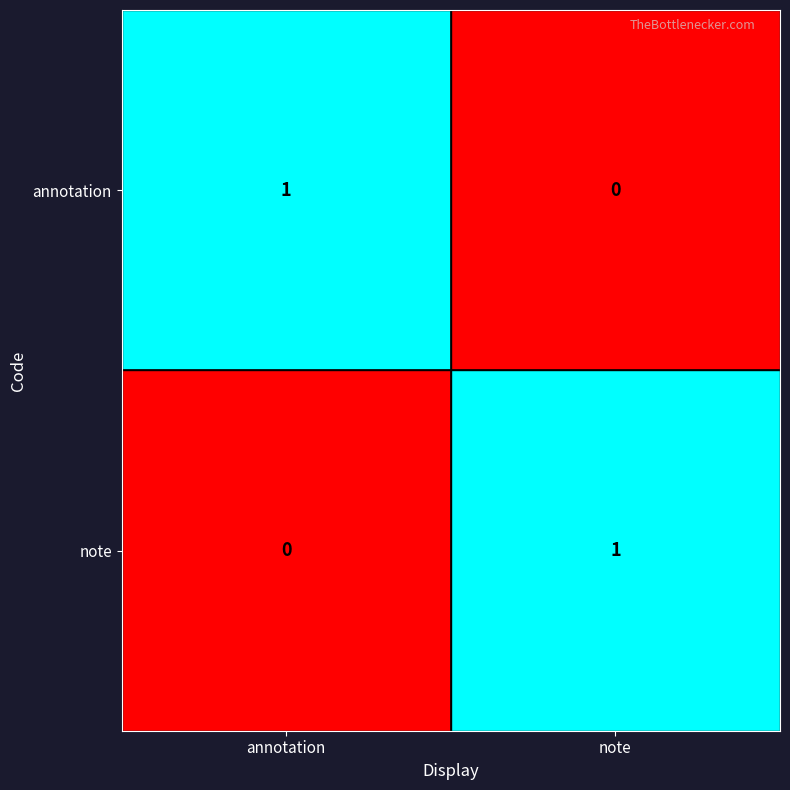

How many values in the note series are below 1?

1